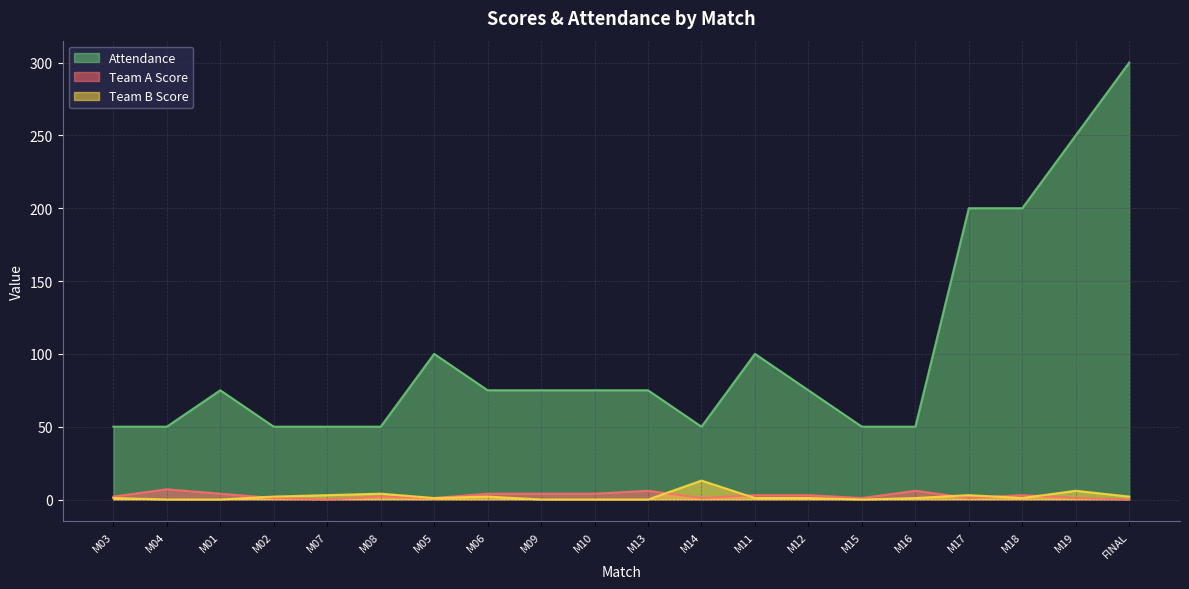

Which series changed the most between M09 and M17?

Attendance